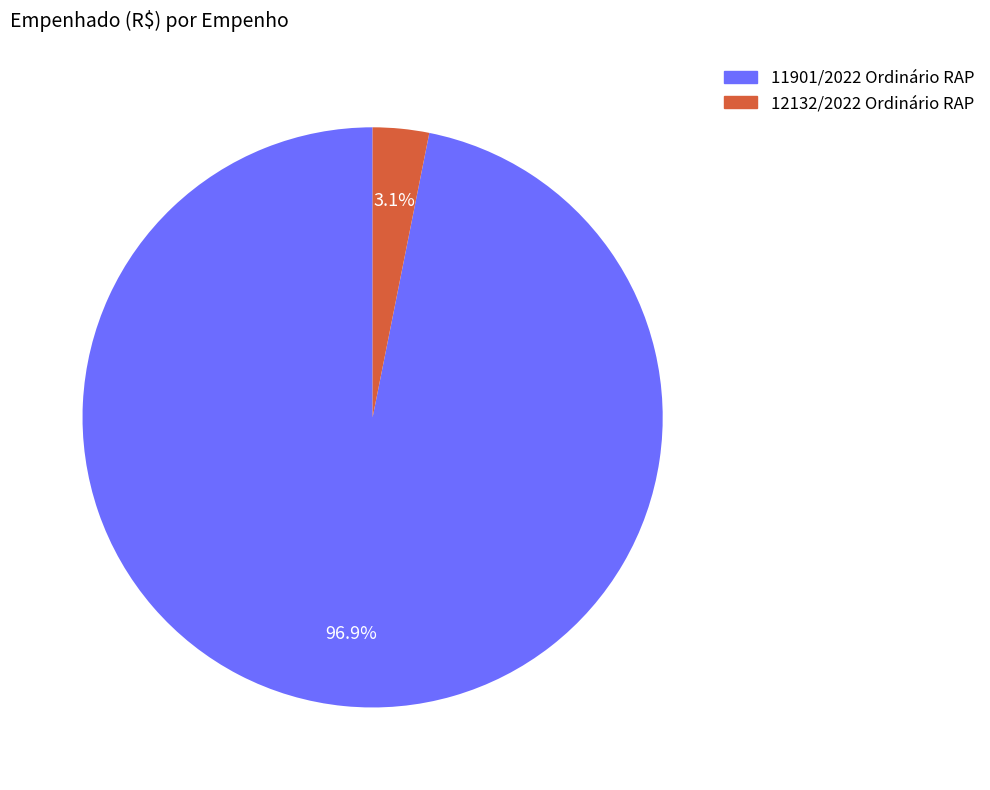

Count the number of slices in the pie.

2